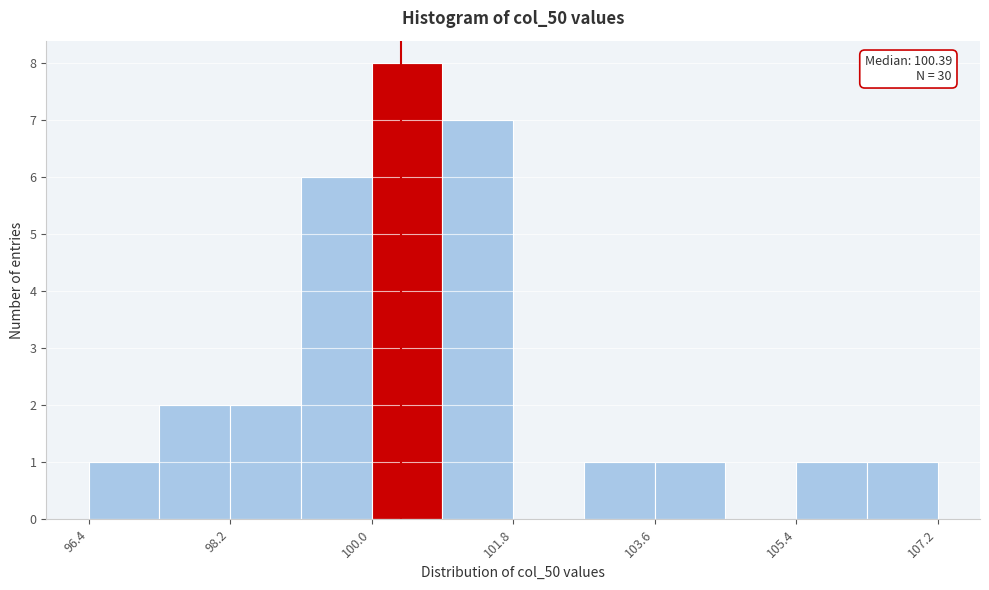

Which range on the x-axis has the tallest bar?

100.0 to 101.0